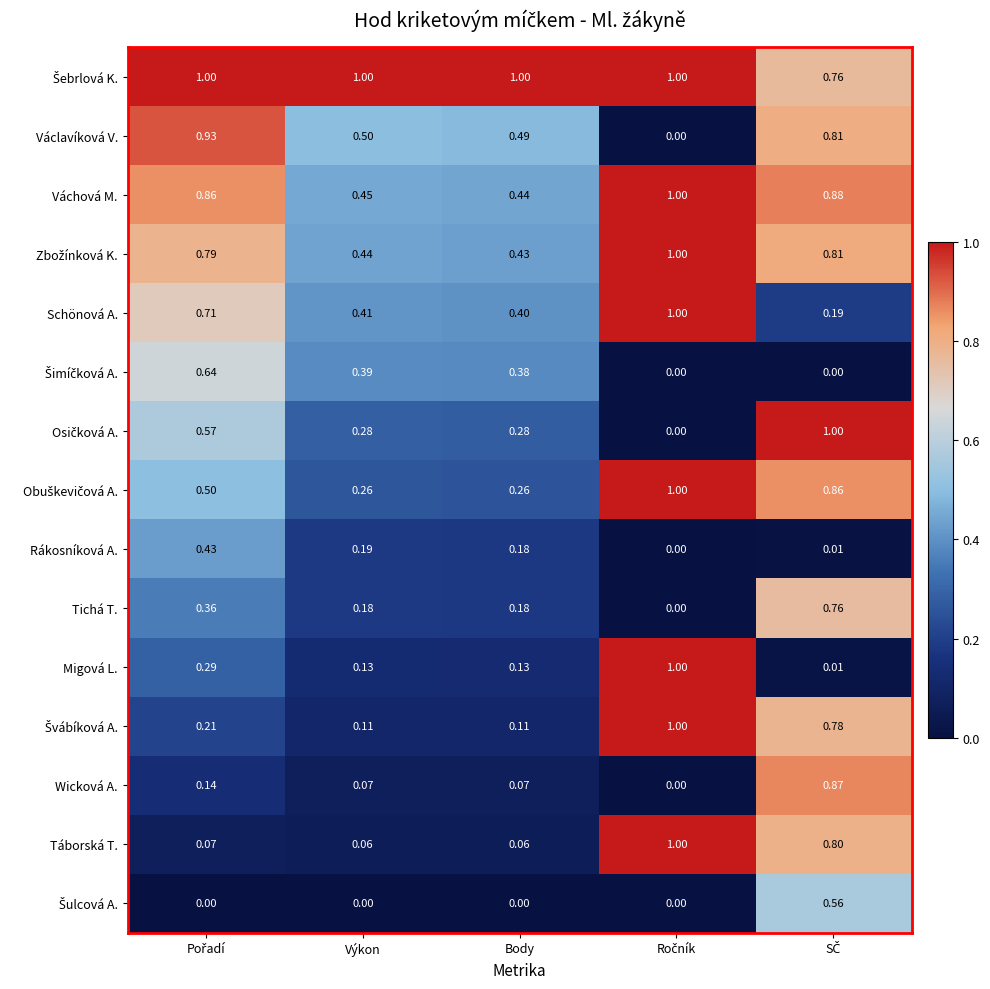

Which category has the lowest value in the Váchová M. series?

Body